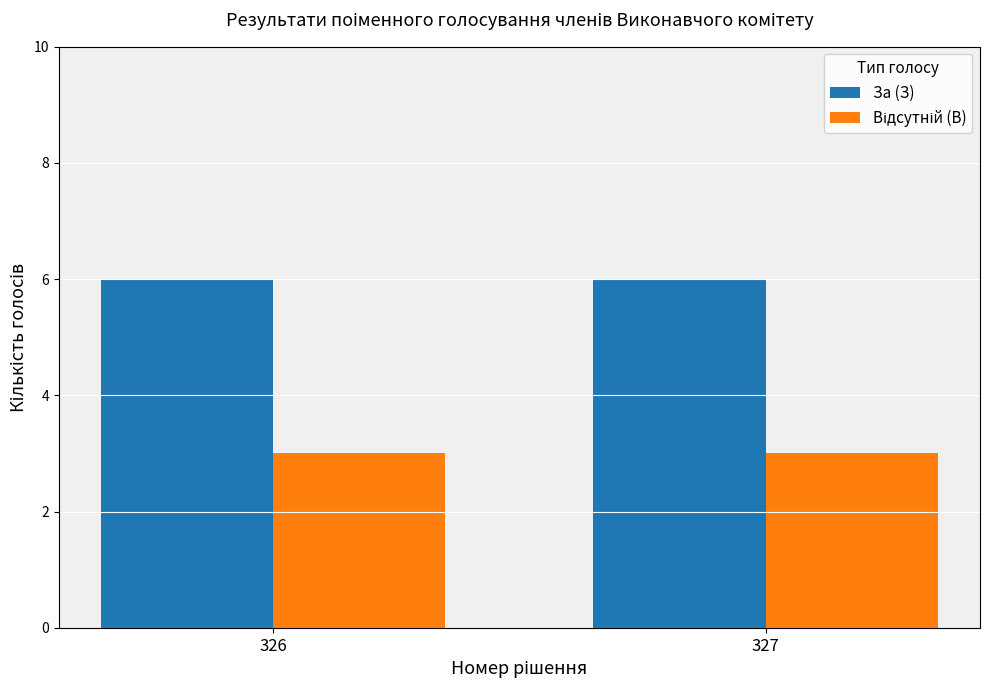

What is the smallest value displayed?

3